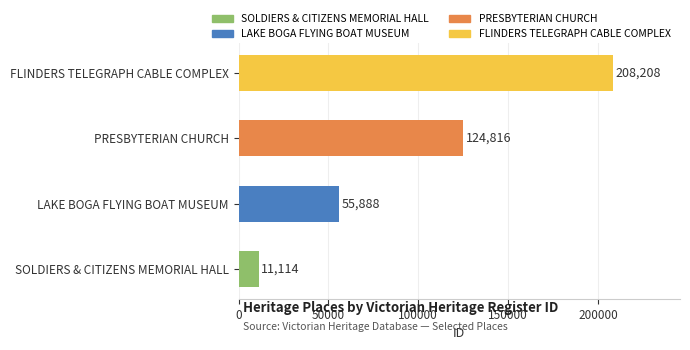

Are the bars horizontal?

Yes